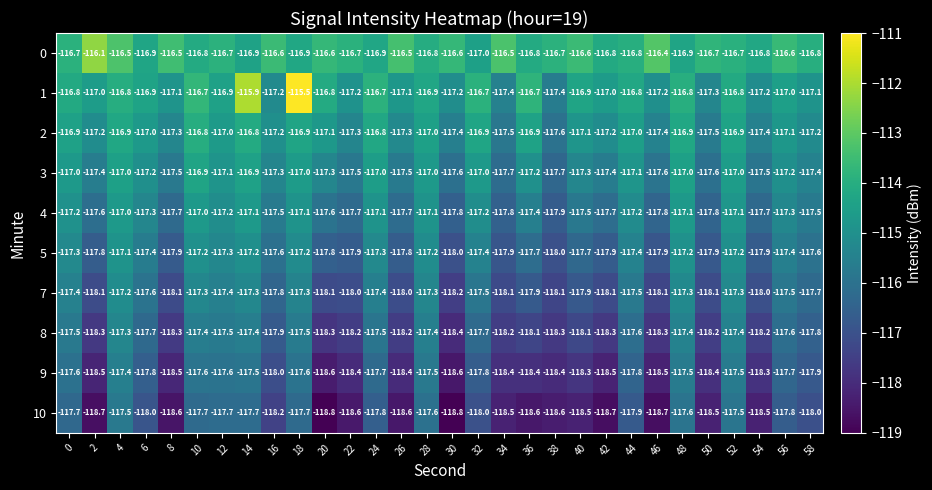

Which series has the largest range (max minus min)?

1